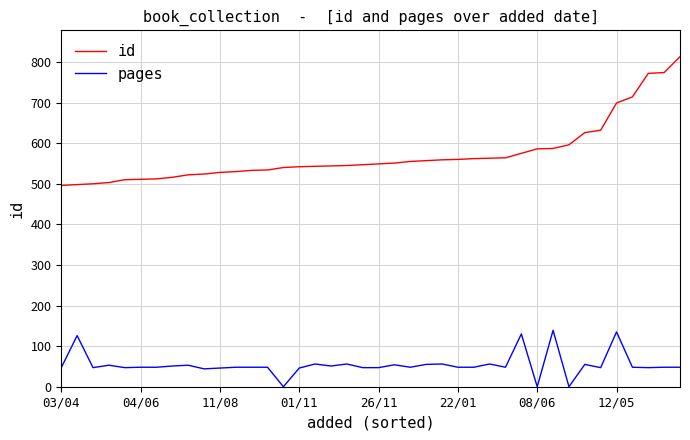

What is the greatest value displayed?

813